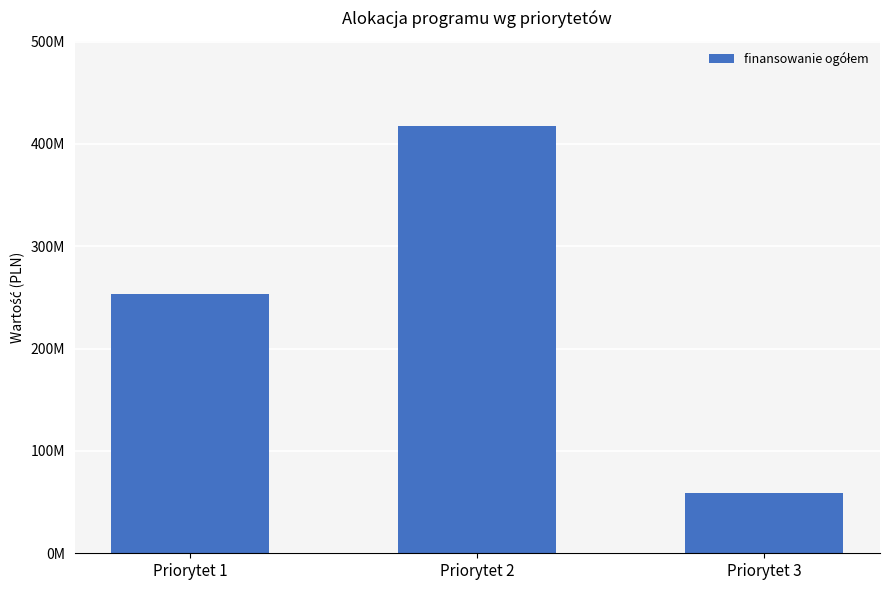

What is the value of the 2nd bar from the left?

417411763